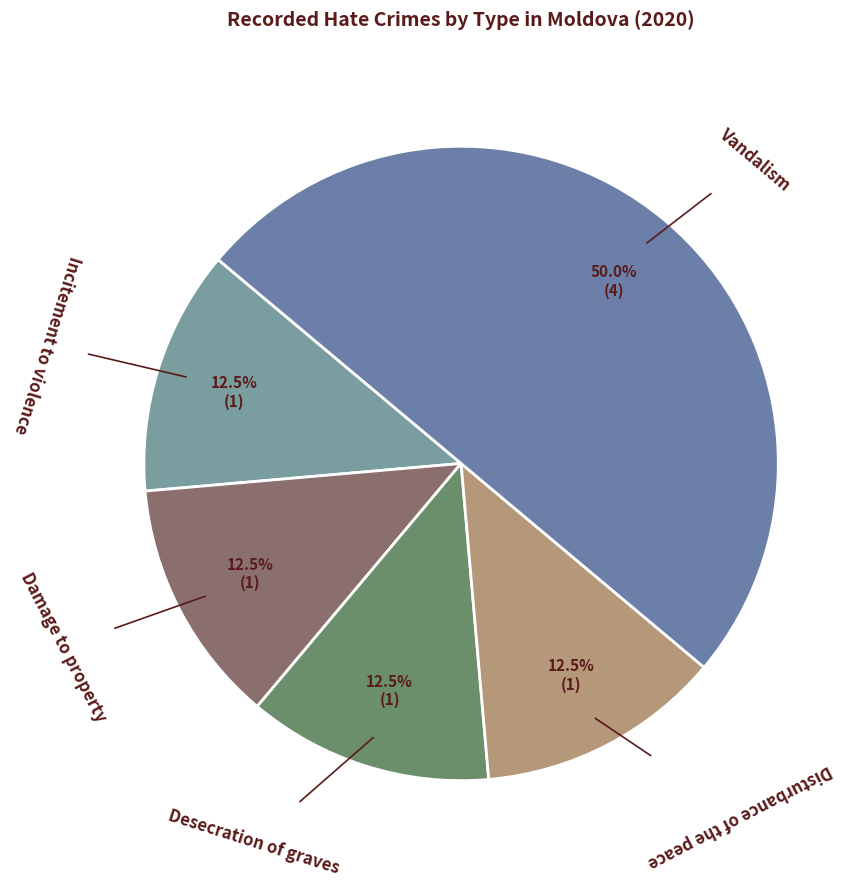

To the nearest percent, what is the combined percentage of Damage to property and Desecration of graves?

25%